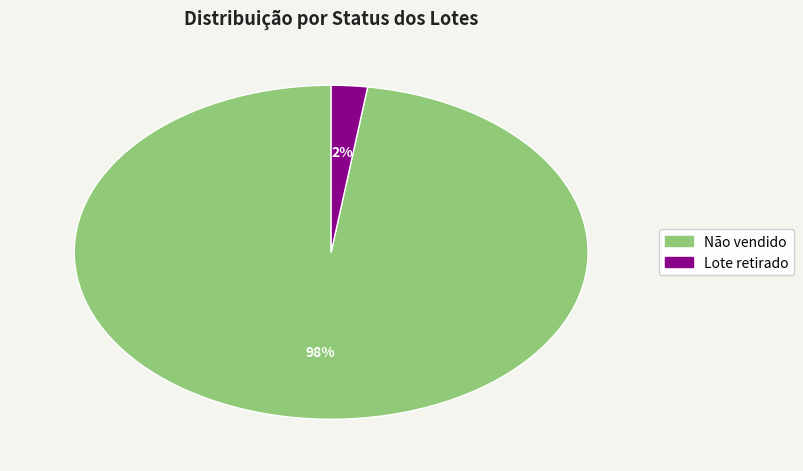

How many slices are in this pie chart?

2